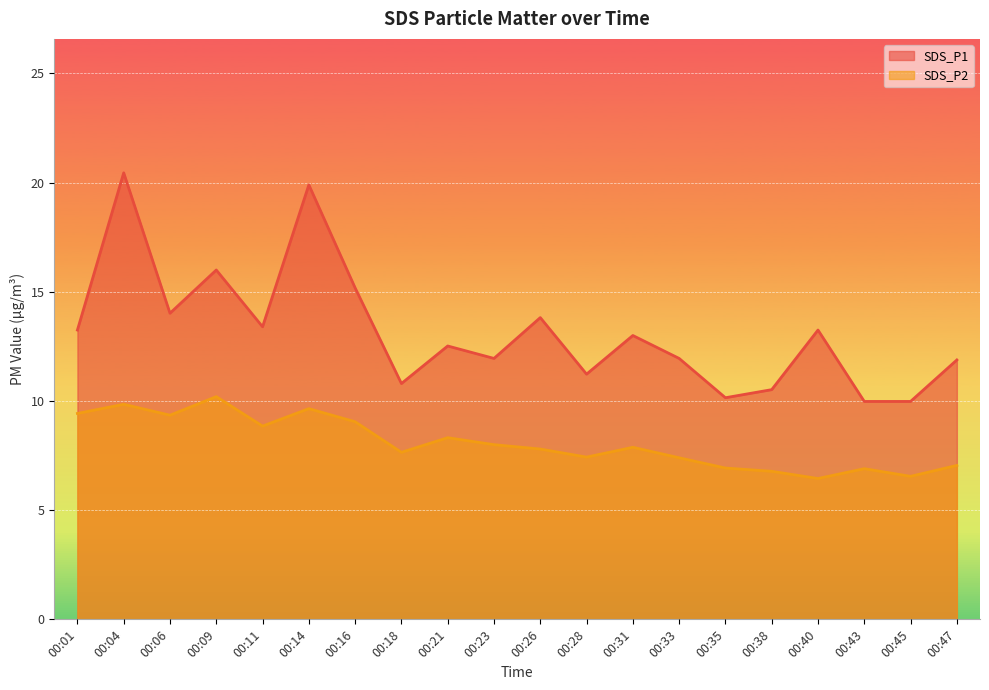

Which series changed the most between 00:09 and 00:11?

SDS_P1